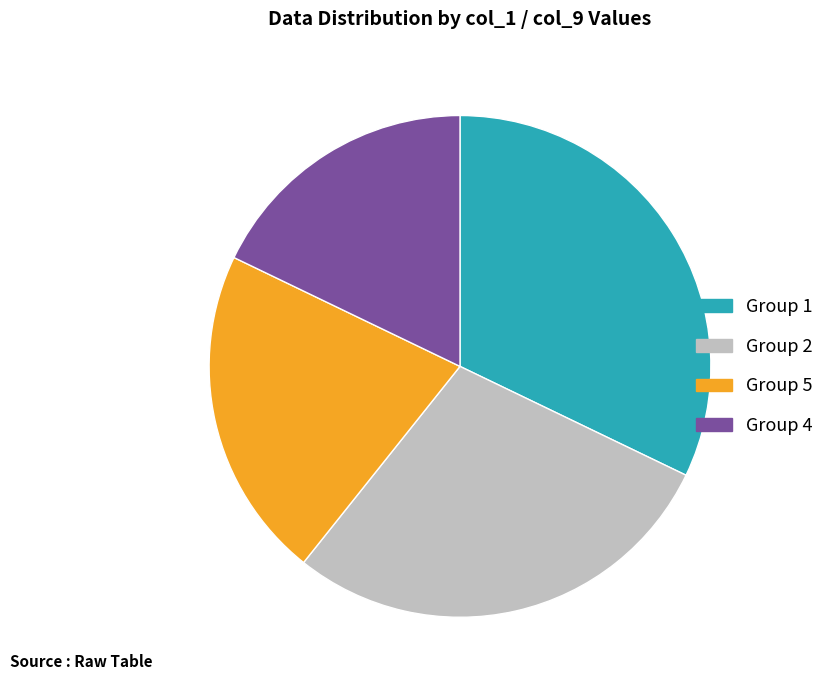

Combined, do Group 4 and Group 2 account for over 50%?

No